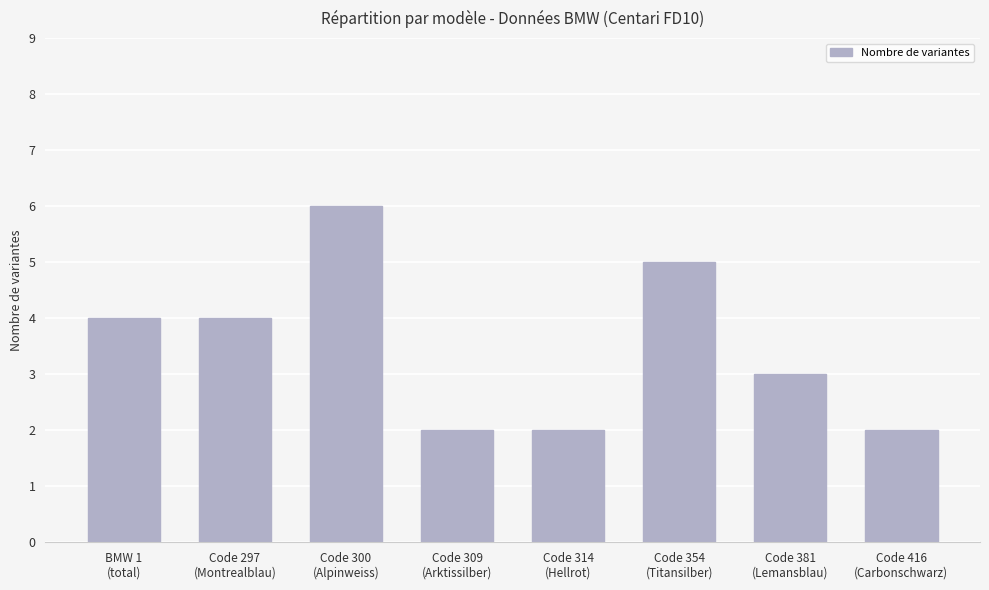

Between Code 309
(Arktissilber) and Code 297
(Montrealblau), which is larger?

Code 297
(Montrealblau)